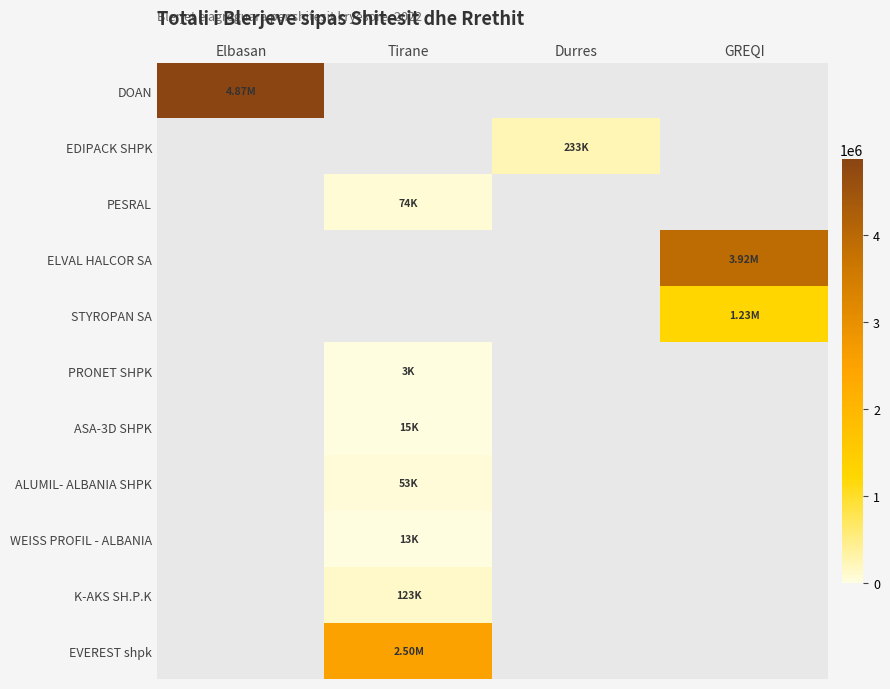

How many positive values does the EDIPACK SHPK series have?

1